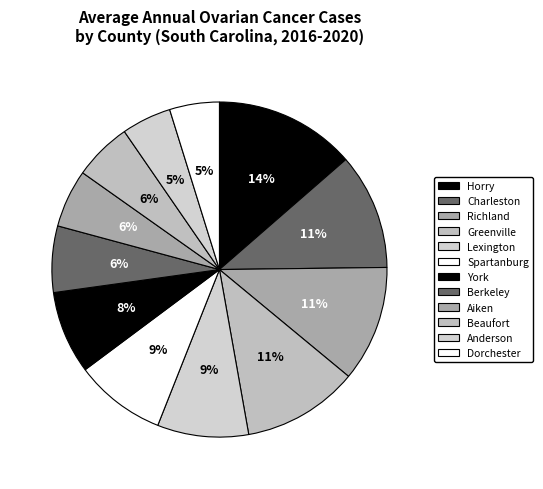

To the nearest percent, what is the difference between the largest and smallest slice percentages?

9%